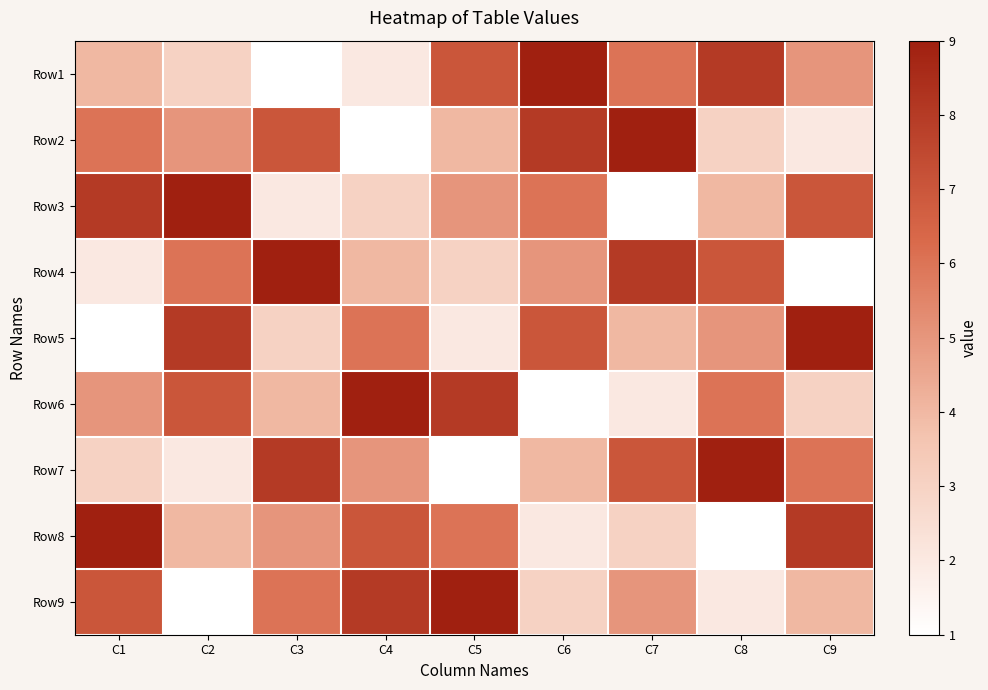

Reading left to right, extract all data points from this chart.

Row1: C1=4	C2=3	C3=1	C4=2	C5=7	C6=9	C7=6	C8=8	C9=5
Row2: C1=6	C2=5	C3=7	C4=1	C5=4	C6=8	C7=9	C8=3	C9=2
Row3: C1=8	C2=9	C3=2	C4=3	C5=5	C6=6	C7=1	C8=4	C9=7
Row4: C1=2	C2=6	C3=9	C4=4	C5=3	C6=5	C7=8	C8=7	C9=1
Row5: C1=1	C2=8	C3=3	C4=6	C5=2	C6=7	C7=4	C8=5	C9=9
Row6: C1=5	C2=7	C3=4	C4=9	C5=8	C6=1	C7=2	C8=6	C9=3
Row7: C1=3	C2=2	C3=8	C4=5	C5=1	C6=4	C7=7	C8=9	C9=6
Row8: C1=9	C2=4	C3=5	C4=7	C5=6	C6=2	C7=3	C8=1	C9=8
Row9: C1=7	C2=1	C3=6	C4=8	C5=9	C6=3	C7=5	C8=2	C9=4